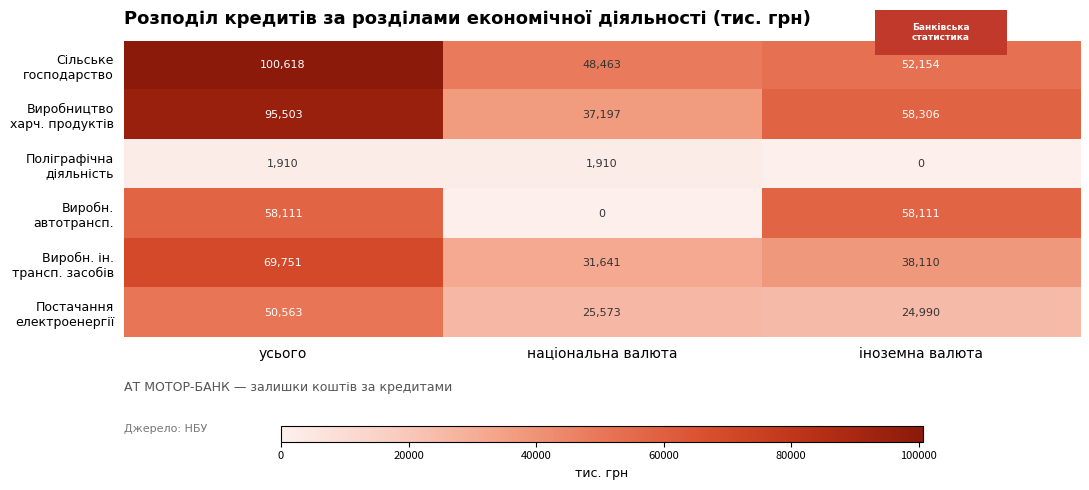

What is the greatest value displayed?

100618